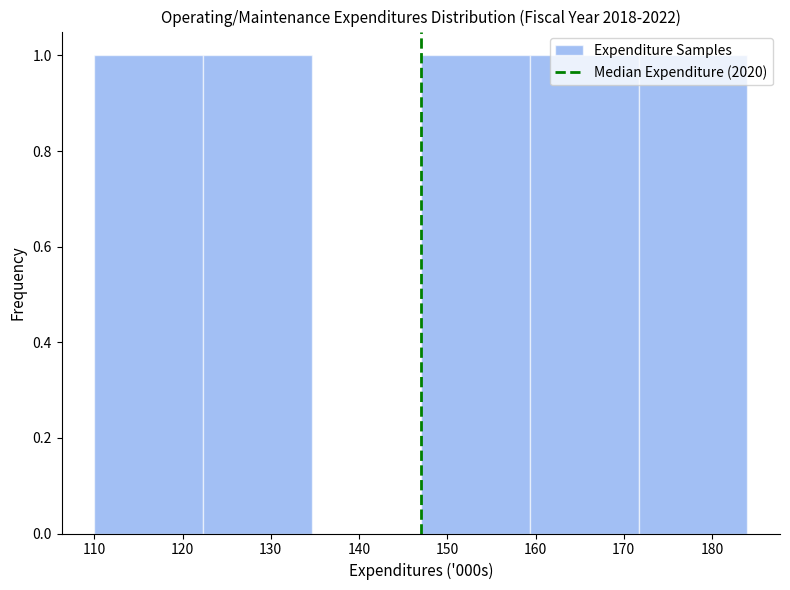

Reading left to right, transcribe this chart: for each bar, give the range it covers on the x-axis and its height. Neither the bar edges nor the heights are printed on the chart, so give them approximately, as read against the axes.

110 to 122: 1
122 to 135: 1
135 to 147: 0
147 to 159: 1
159 to 172: 1
172 to 184: 1